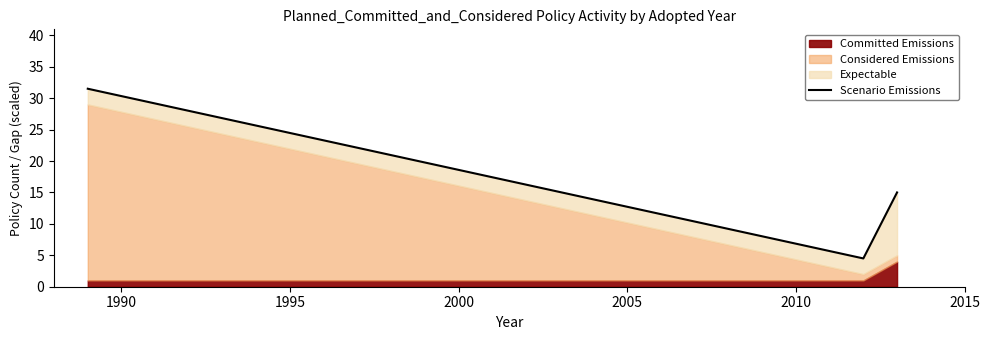

How many values are below 15?

1